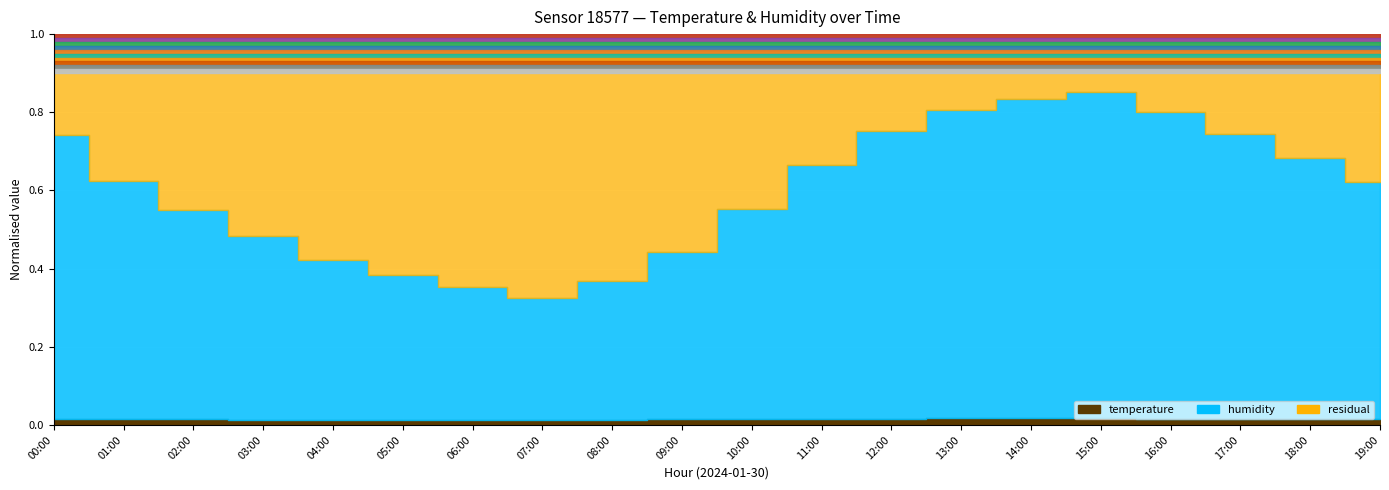

Between 09:00 and 15:00, which is larger?

15:00